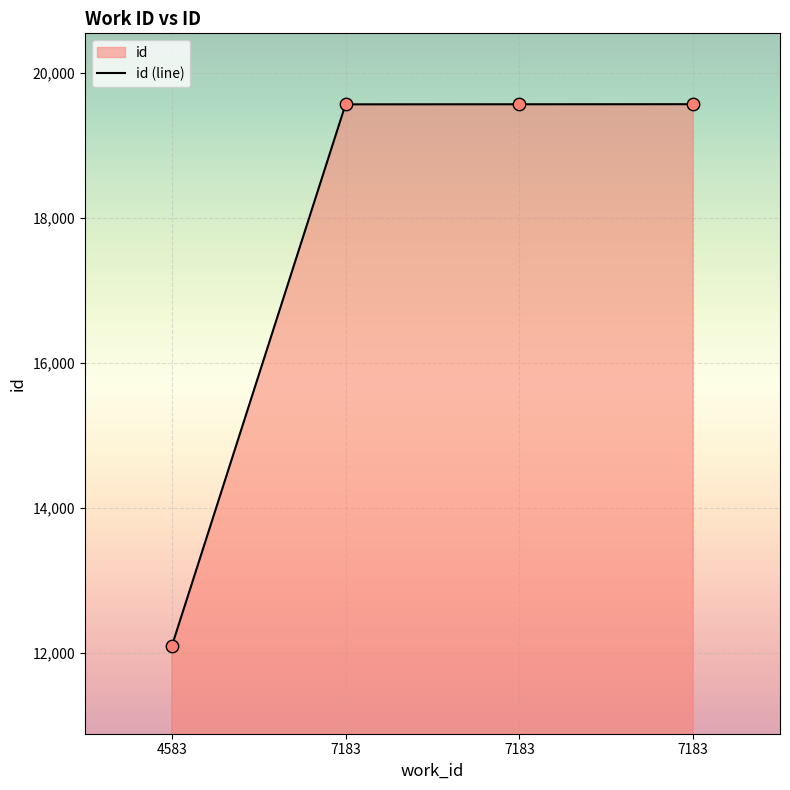

Which has a higher value, 7183 or 7183?

7183